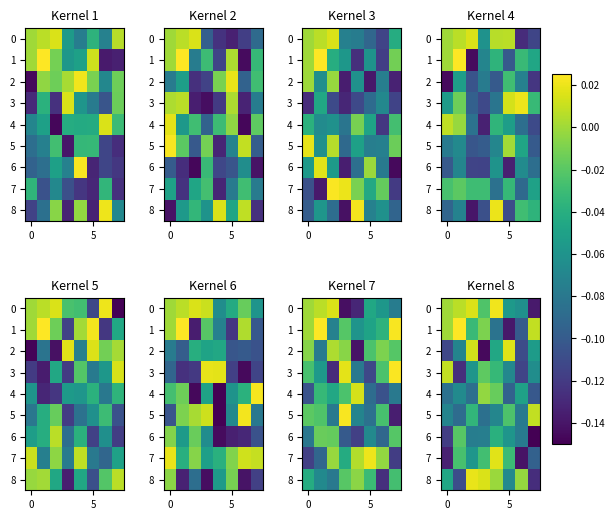

What is the sum of all 7 values?

-0.5